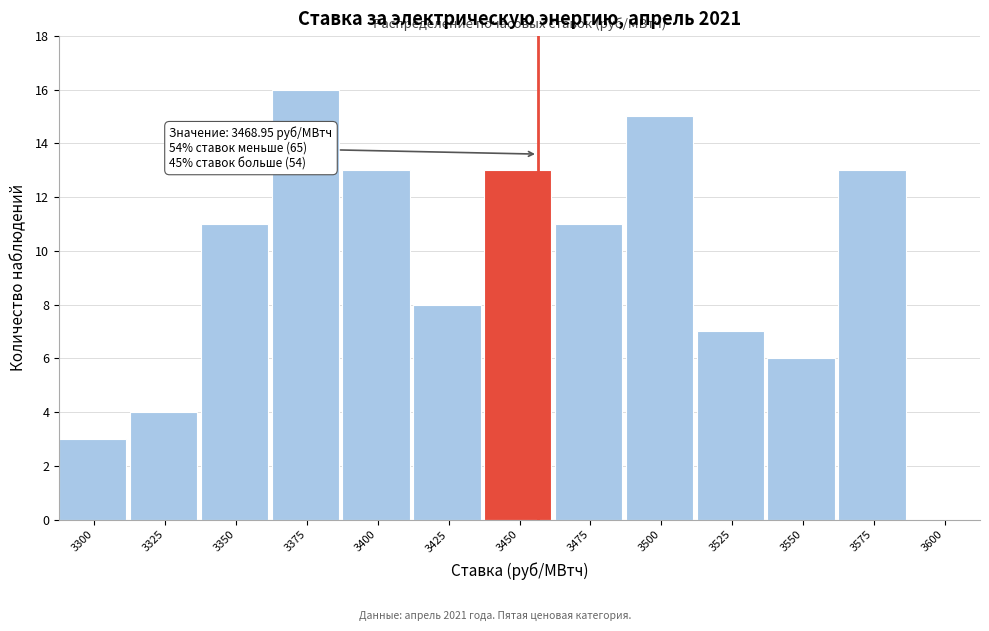

Reading right to left, list all the values displayed in this chart.

3600=0	3575=13	3550=6	3525=7	3500=15	3475=11	3450=13	3425=8	3400=13	3375=16	3350=11	3325=4	3300=3